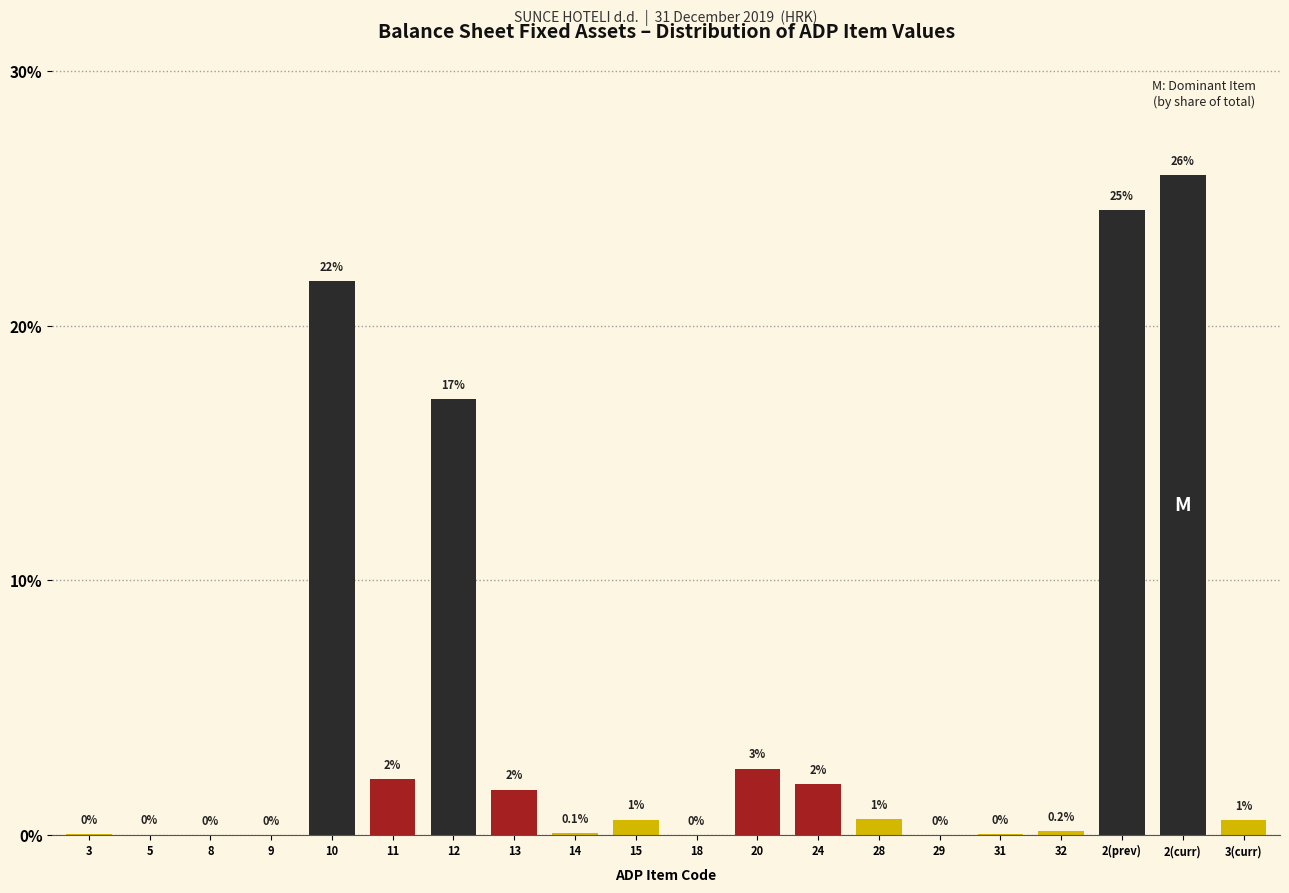

Is it true that the value at 2(prev) is 24.5?

True